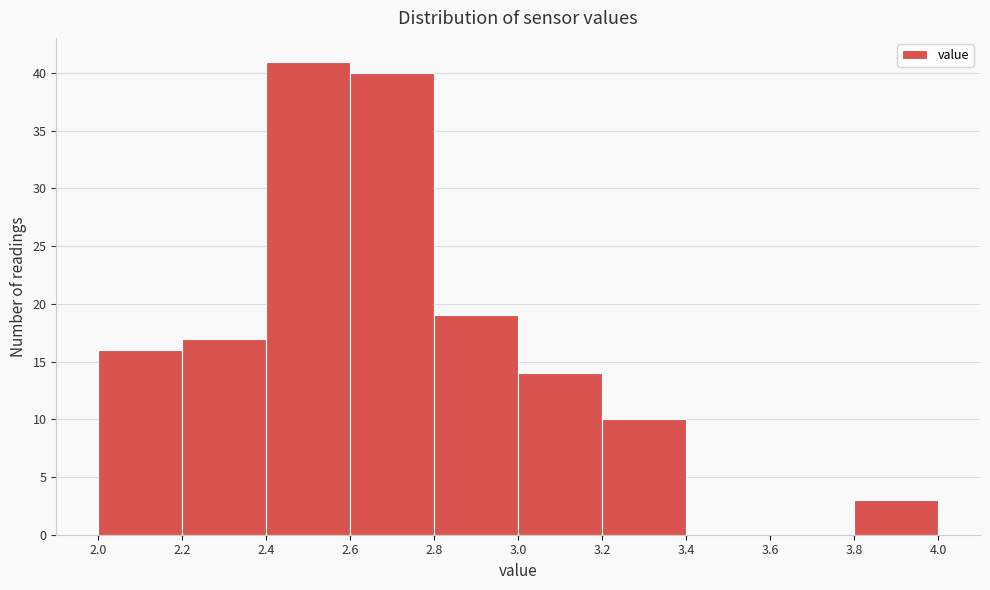

Which range on the x-axis has the tallest bar?

2.4 to 2.6